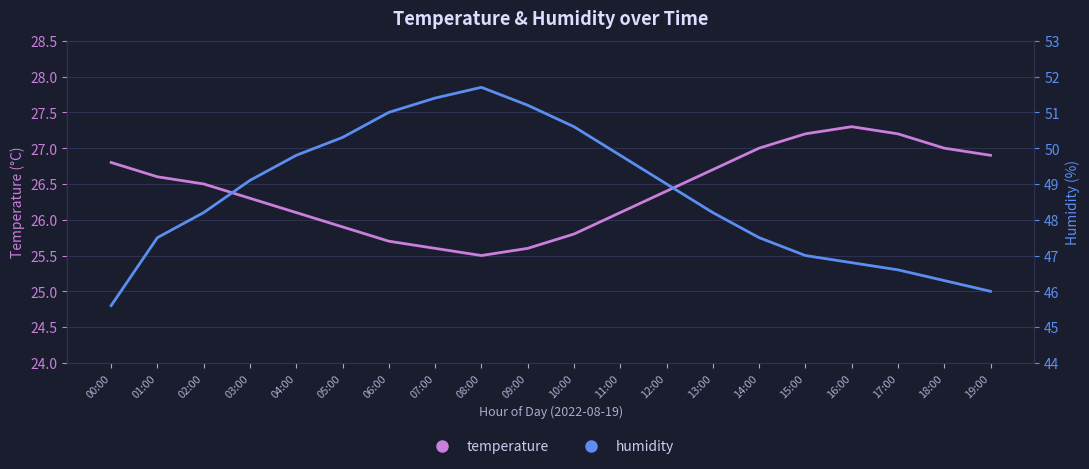

What is the difference between the highest and lowest values at 13:00?

21.5